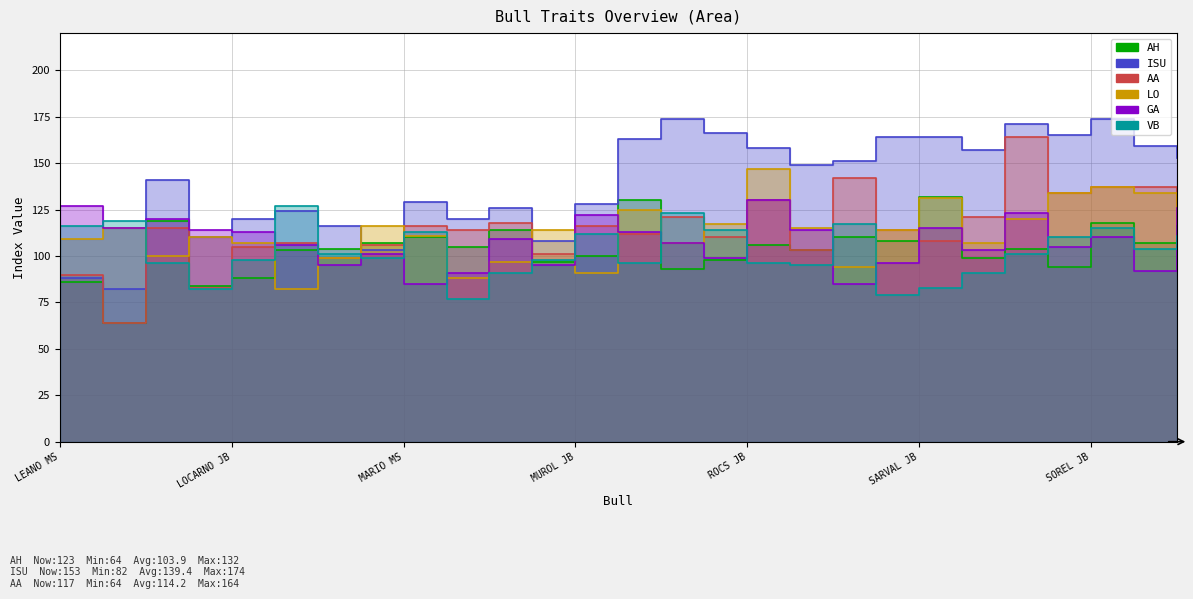

True or false: GA and LO cross at least once.

True